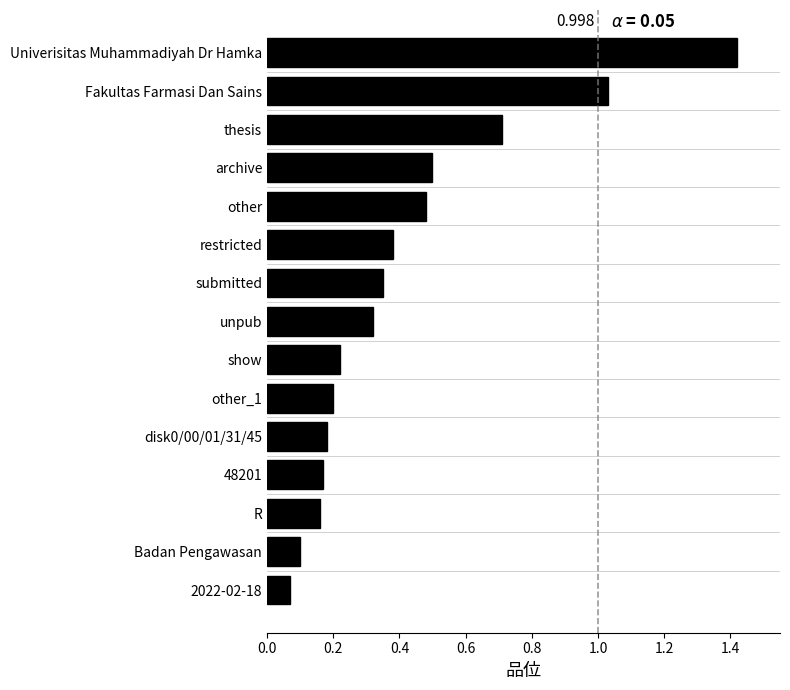

Which category has the highest value across all series?

Univerisitas Muhammadiyah Dr Hamka